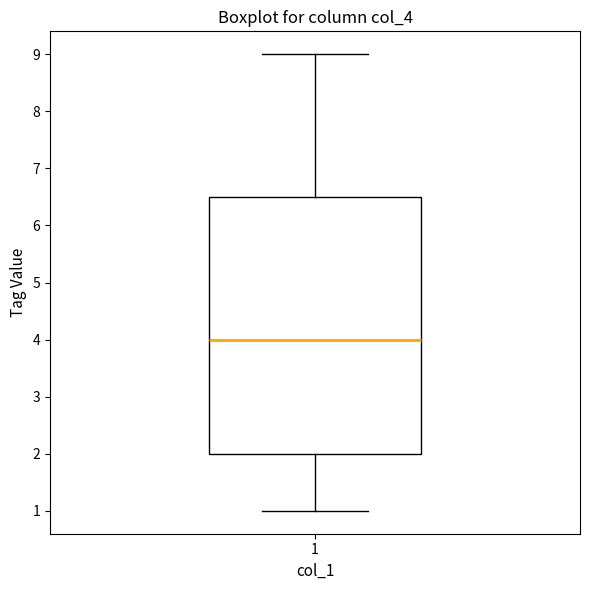

Where does the median line of the box at x = 1 sit on the y-axis? The values are not printed on the chart, so give them approximately, as read against the axis.

4.0